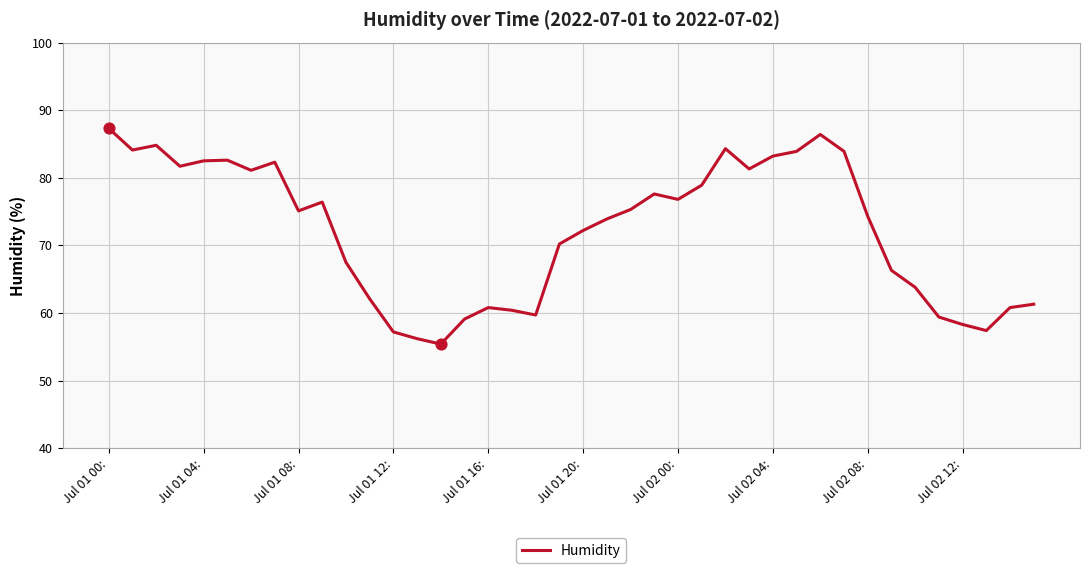

What is the smallest value displayed?

55.4